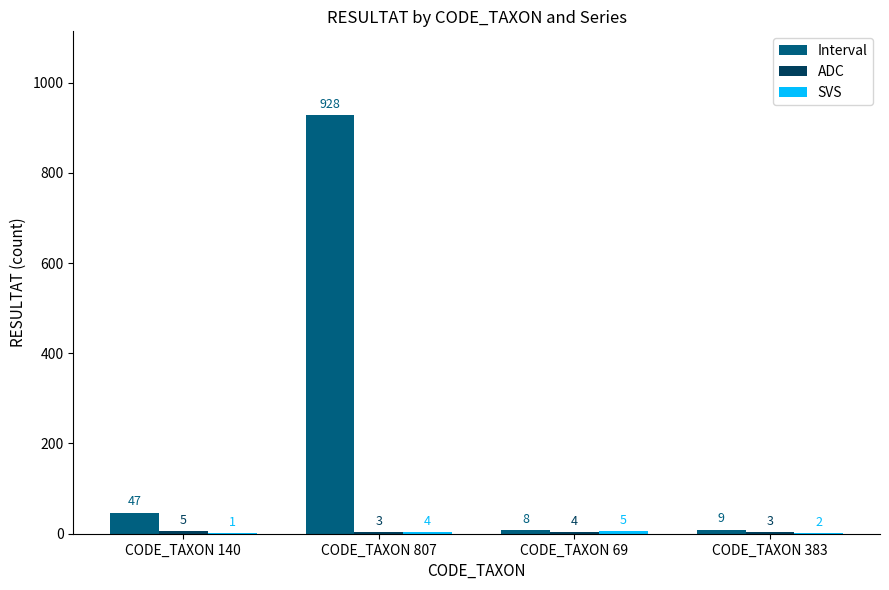

Is it true that Interval equals 244 at CODE_TAXON 807?

False